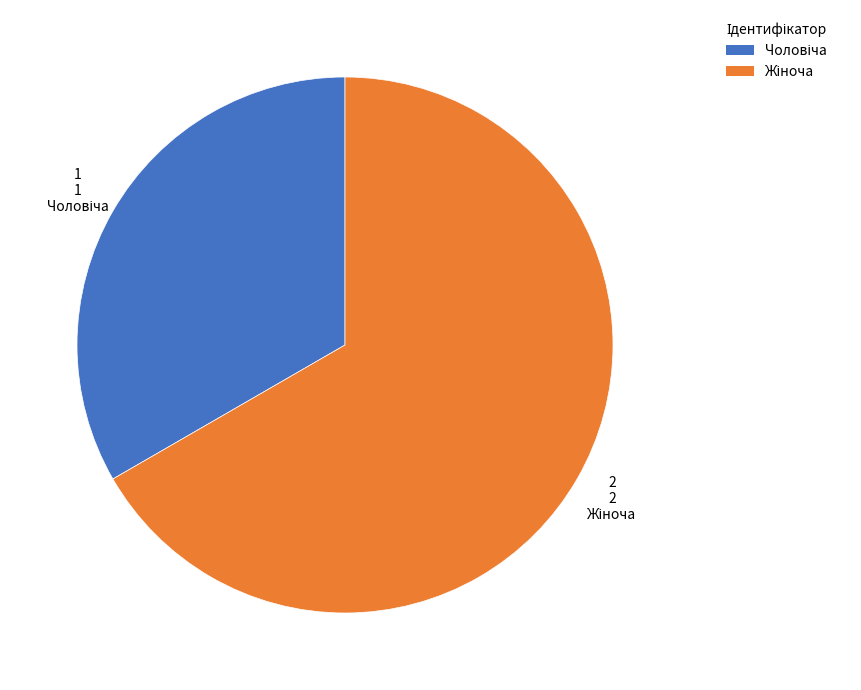

Is there any slice that represents more than half of the pie?

Yes